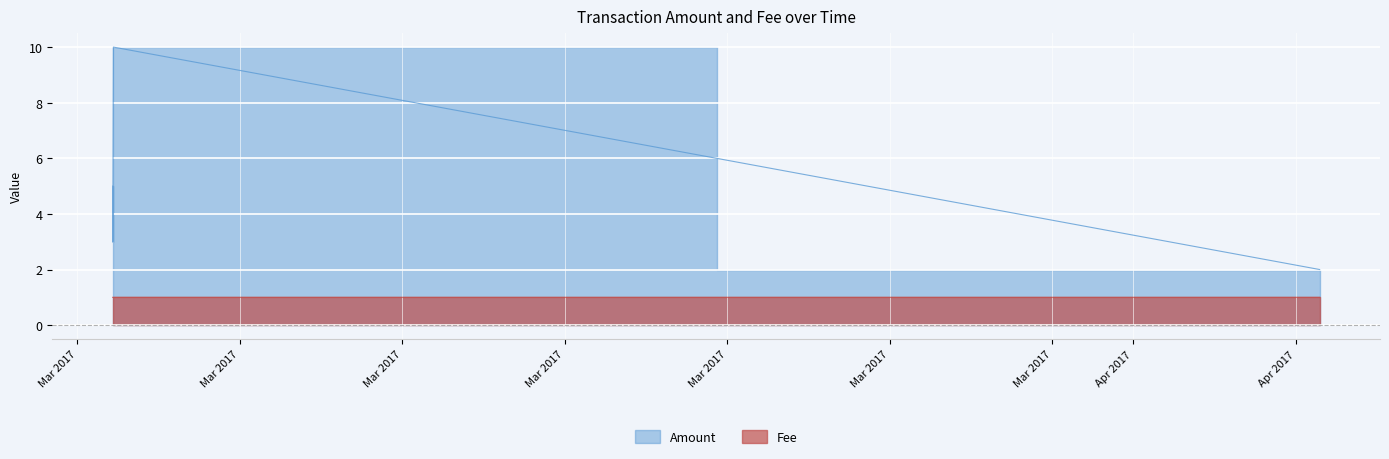

Rank the series at 2017-03-19 10:28:00 from highest to lowest value.

Amount, Fee